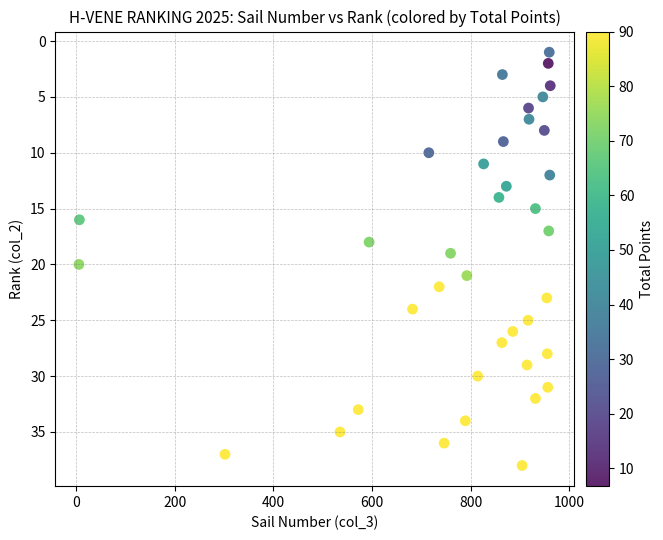

What is the range of X values (max minus min)?

955